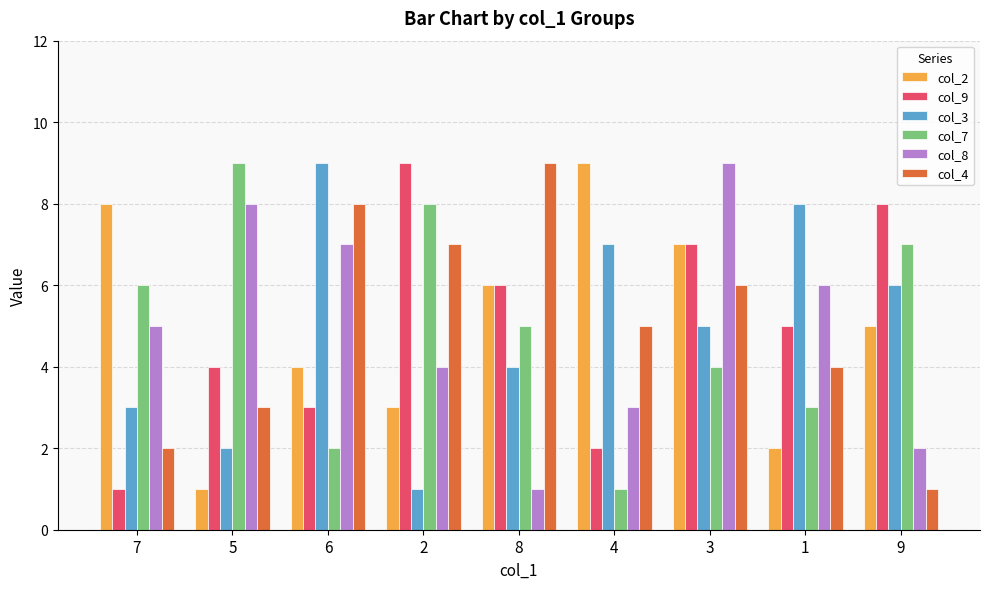

Which series changed the most between 5 and 3?

col_2